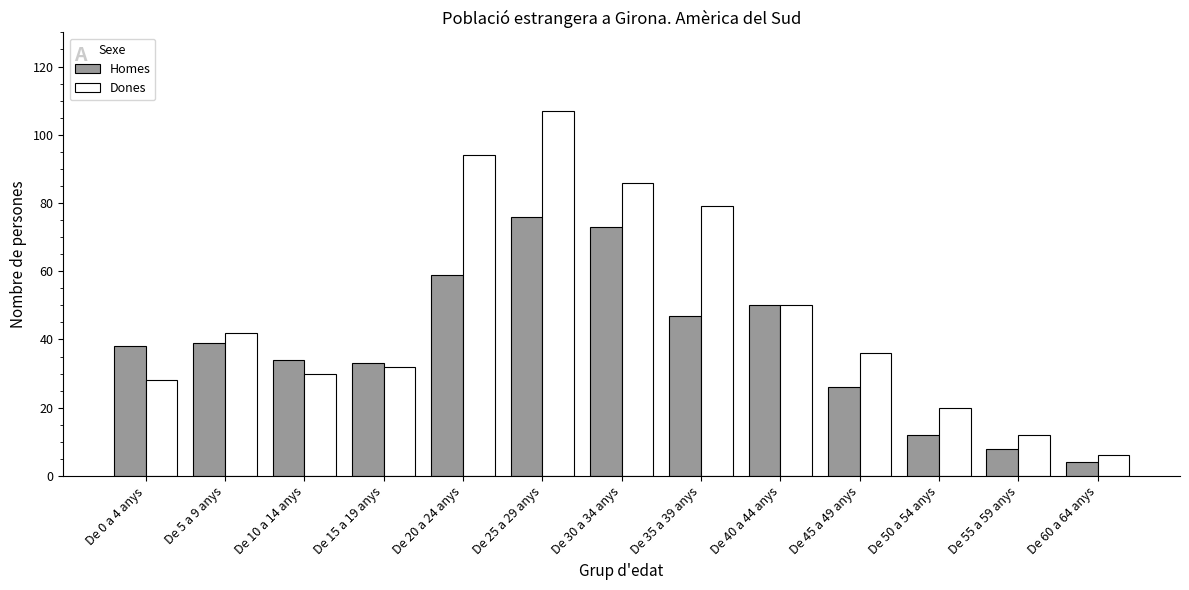

Which series changed the most between De 30 a 34 anys and De 35 a 39 anys?

Homes